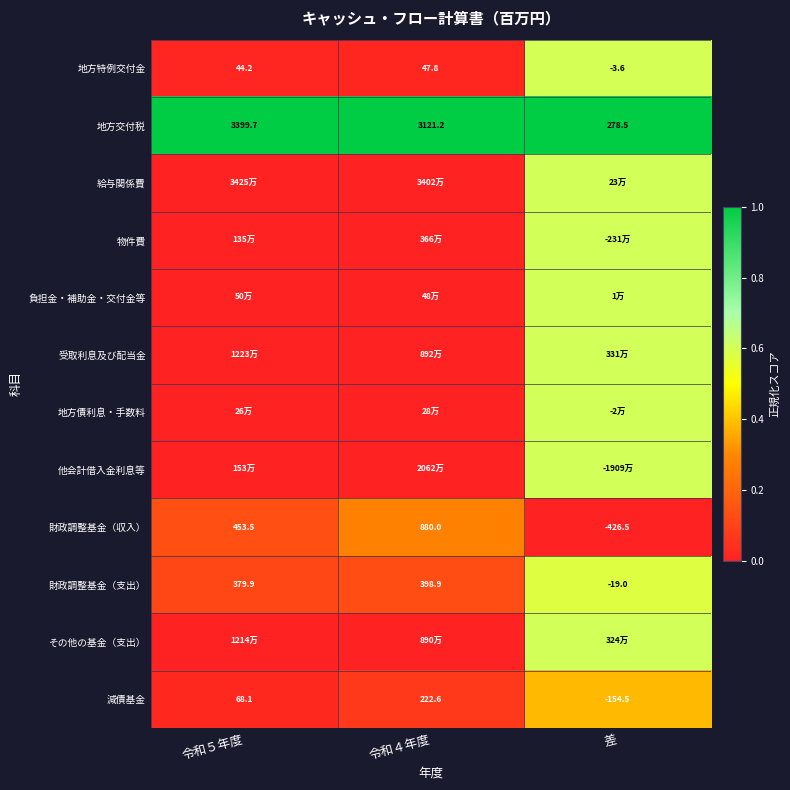

At which label does 財政調整基金（収入） reach its minimum?

差